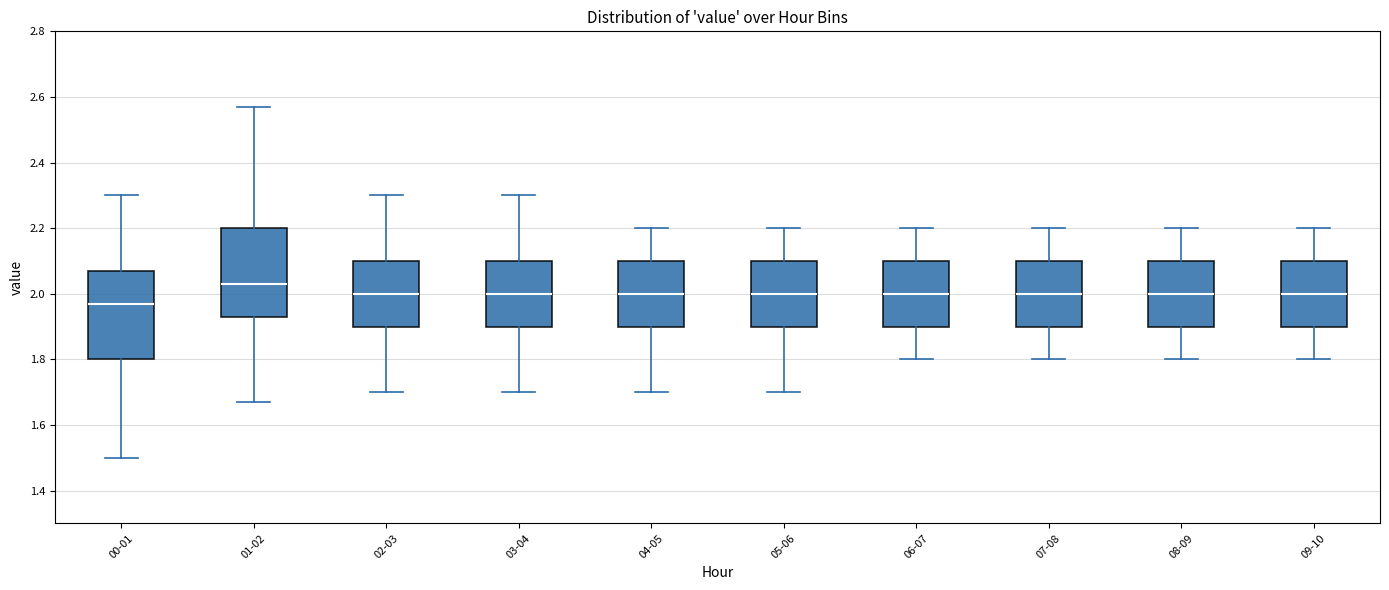

Reading left to right, read every box against the y-axis: the position of its median line, the range the box covers, and the ends of its whiskers. The values are not printed on the chart, so give them approximately, as read against the axis.

00-01: median 1.98, box 1.80 to 2.08, whiskers 1.50 to 2.30
01-02: median 2.04, box 1.94 to 2.20, whiskers 1.68 to 2.58
02-03: median 2.00, box 1.90 to 2.10, whiskers 1.70 to 2.30
03-04: median 2.00, box 1.90 to 2.10, whiskers 1.70 to 2.30
04-05: median 2.00, box 1.90 to 2.10, whiskers 1.70 to 2.20
05-06: median 2.00, box 1.90 to 2.10, whiskers 1.70 to 2.20
06-07: median 2.00, box 1.90 to 2.10, whiskers 1.80 to 2.20
07-08: median 2.00, box 1.90 to 2.10, whiskers 1.80 to 2.20
08-09: median 2.00, box 1.90 to 2.10, whiskers 1.80 to 2.20
09-10: median 2.00, box 1.90 to 2.10, whiskers 1.80 to 2.20